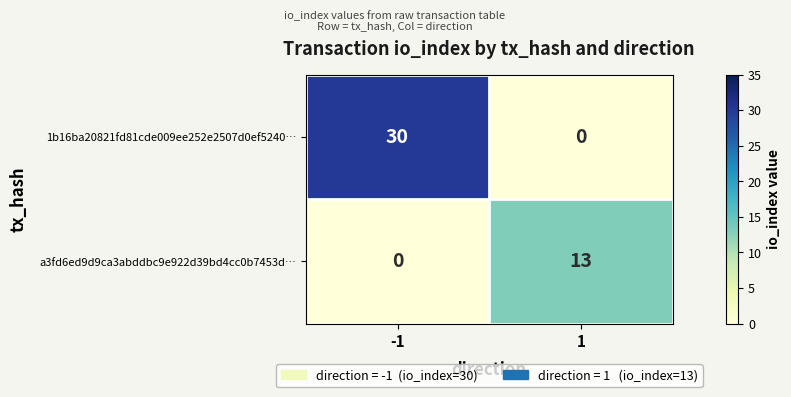

Count the number of data series in this chart.

2